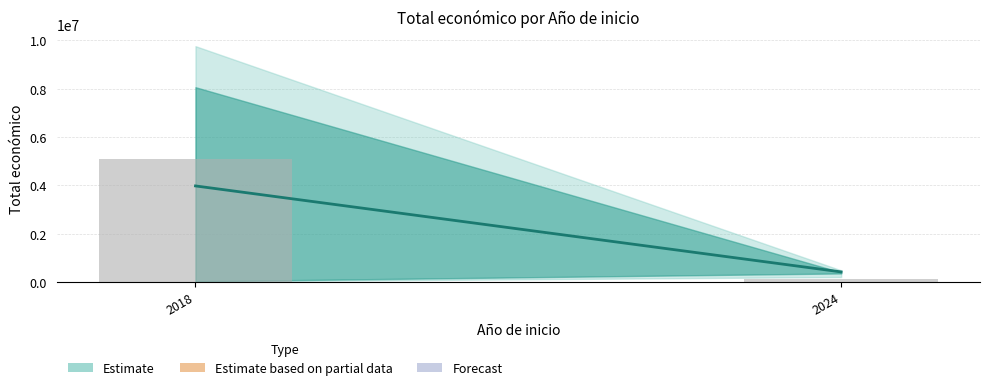

Which has a higher value, 2024 or 2018?

2018